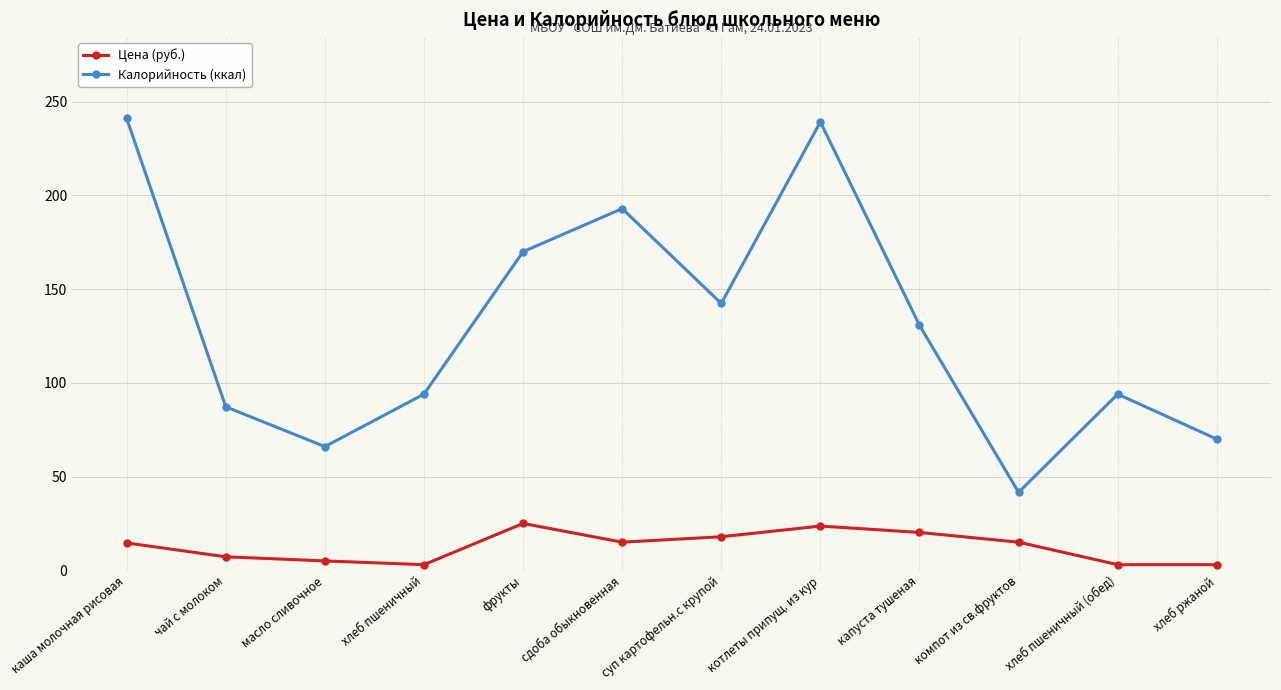

What are all the series names shown in the legend?

Цена (руб.), Калорийность (ккал)